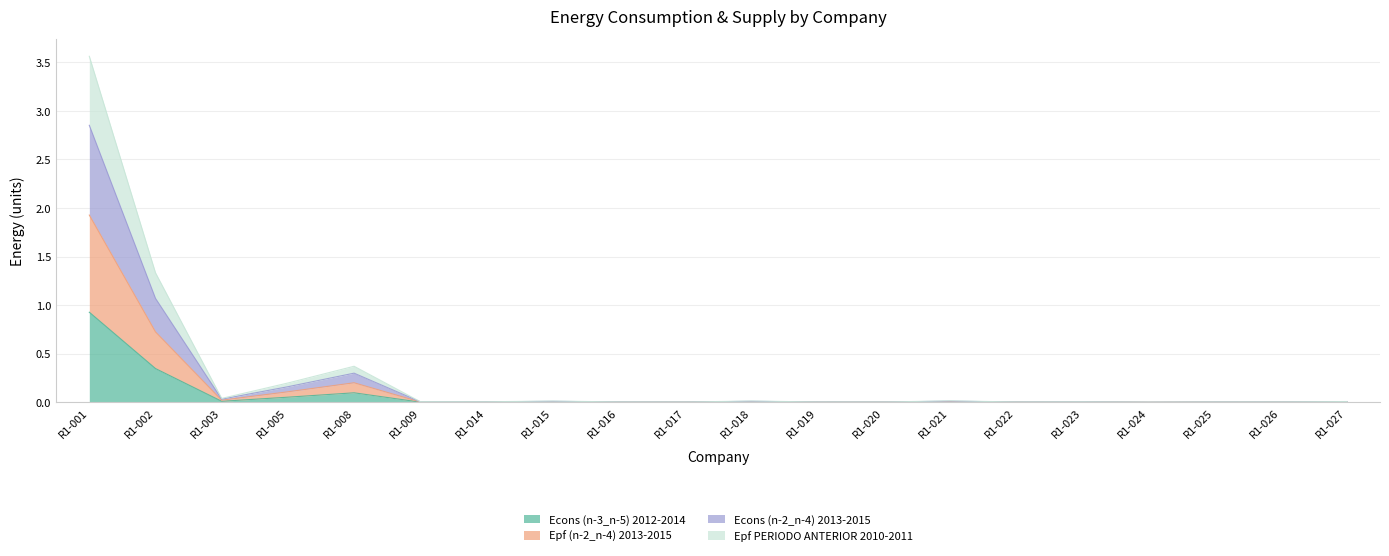

List the series in order of their peak value, lowest first.

Econs (n-3_n-5) 2012-2014, Epf (n-2_n-4) 2013-2015, Econs (n-2_n-4) 2013-2015, Epf PERIODO ANTERIOR 2010-2011